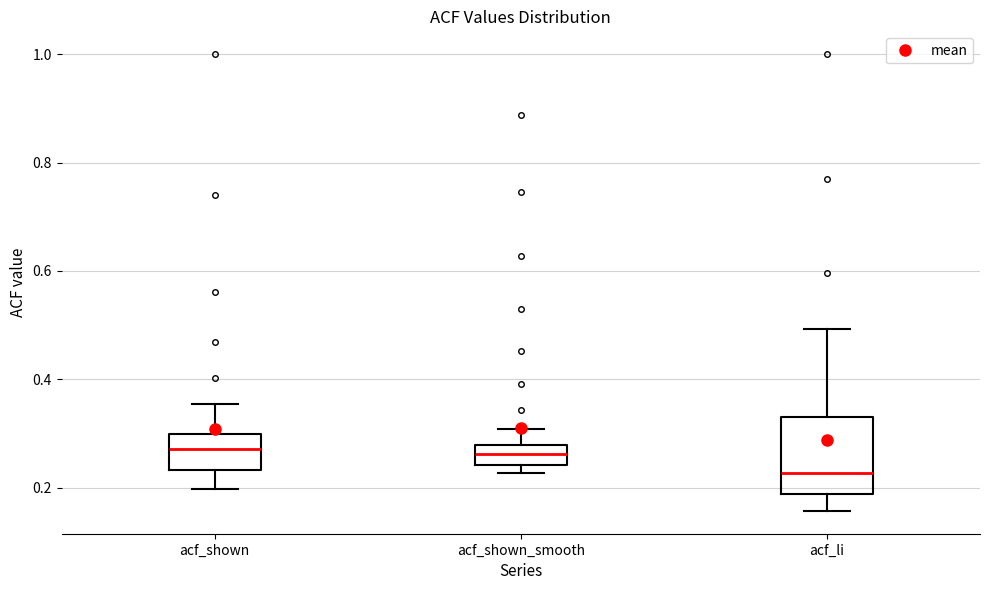

Reading left to right, transcribe this box plot: for each box, give where its median line is, the range the box spans, and where its two whiskers end, as read against the y-axis. The values are not printed on the chart, so give them approximately, as read against the axis.

acf_shown: median 0.28, box 0.24 to 0.30, whiskers 0.20 to 0.36
acf_shown_smooth: median 0.26, box 0.24 to 0.28, whiskers 0.22 to 0.30
acf_li: median 0.22, box 0.18 to 0.32, whiskers 0.16 to 0.50